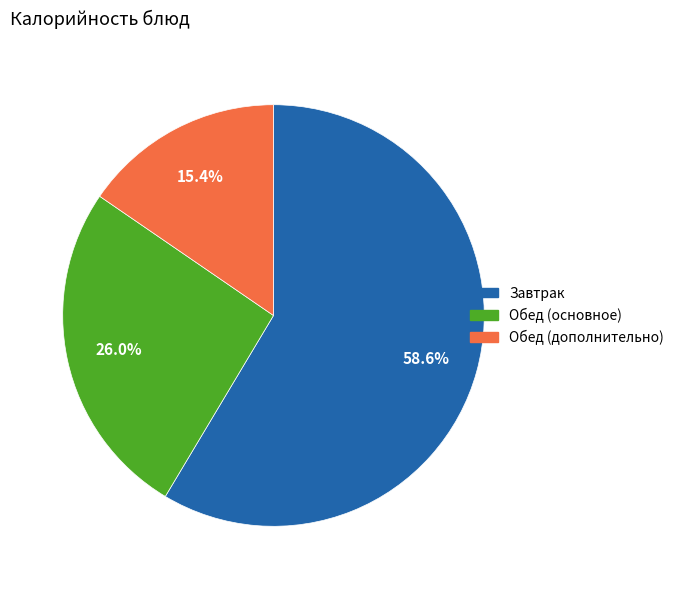

Count the number of slices in the pie.

3